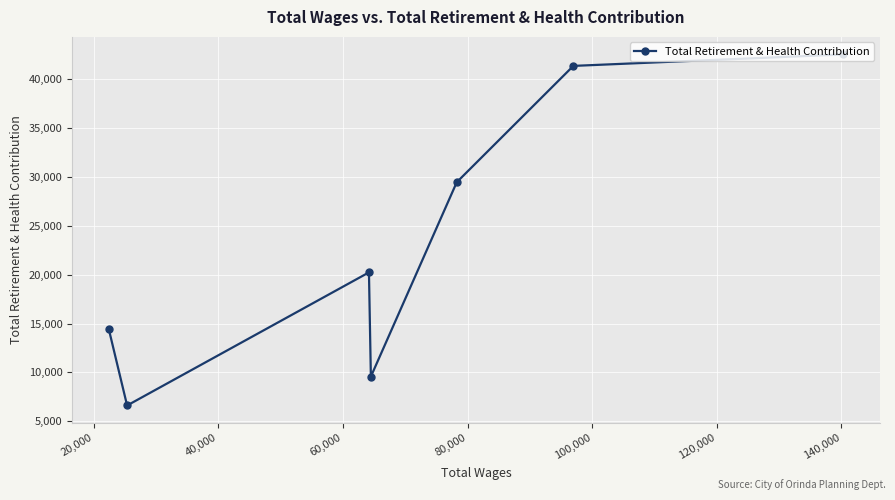

What is the average value?

23444